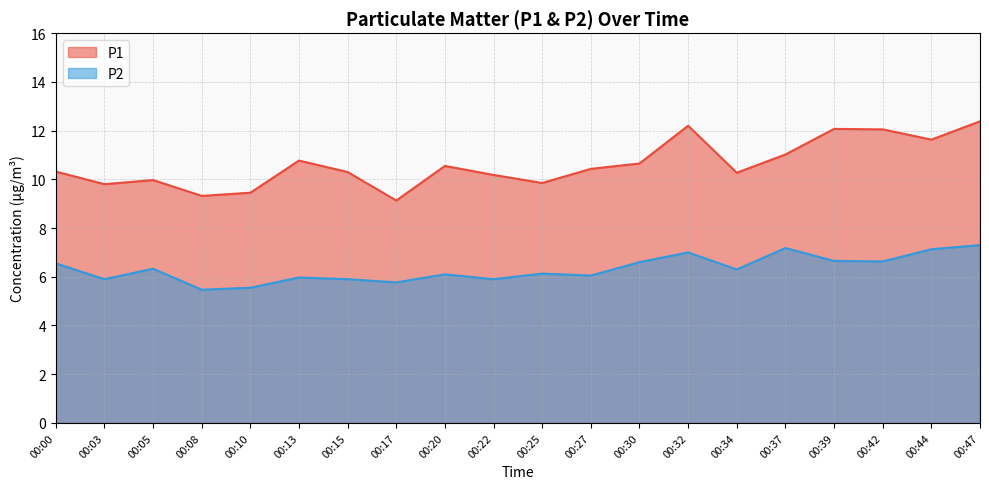

What is the smallest value displayed?

5.5